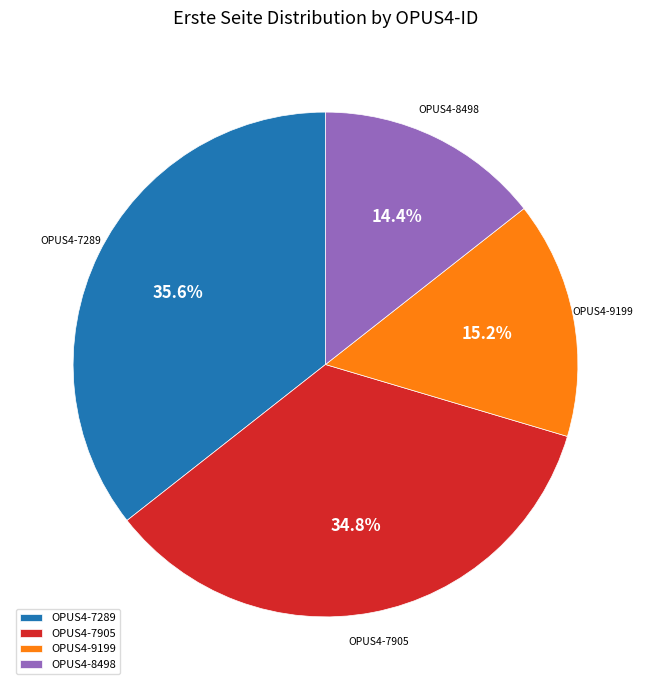

Is the sum of OPUS4-7905 and OPUS4-8498 greater than half?

No